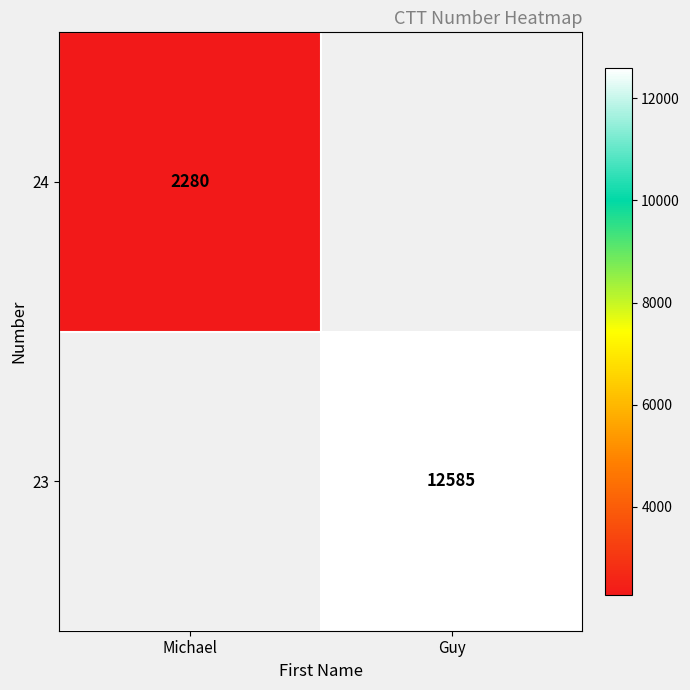

The value of 24 at Michael is 2280. True or false?

True